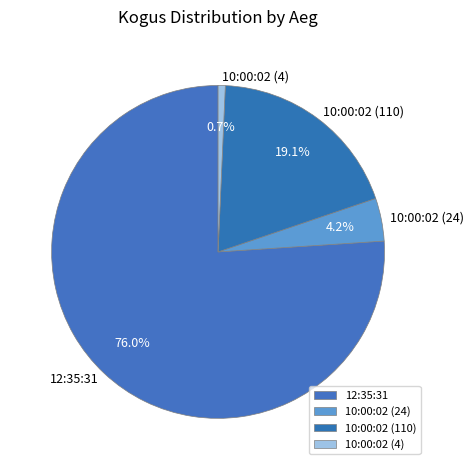

Which slice is the largest?

12:35:31